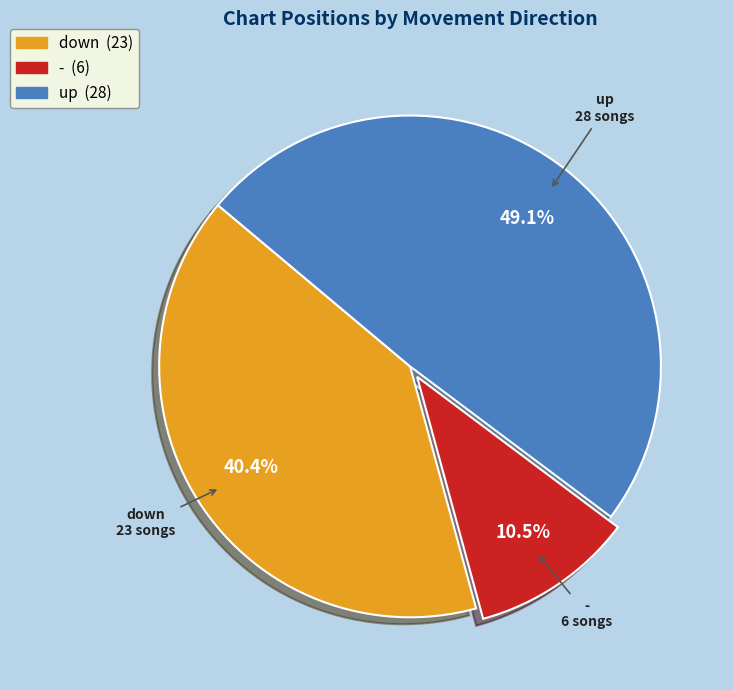

What percentage is the down slice, to the nearest percent?

40%